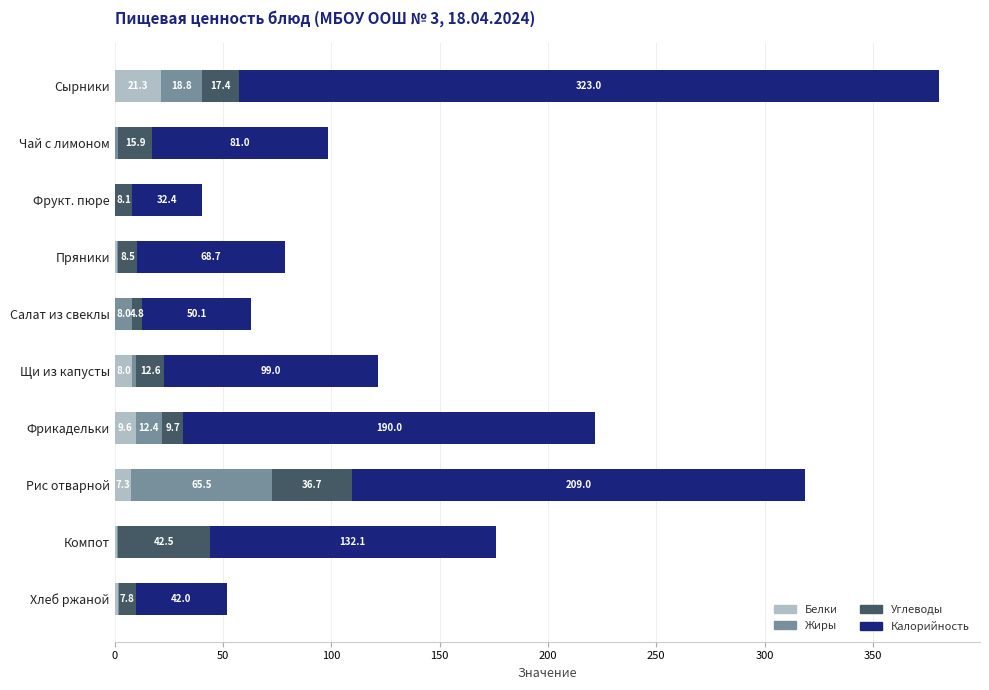

At which label does Белки reach its peak?

Сырники